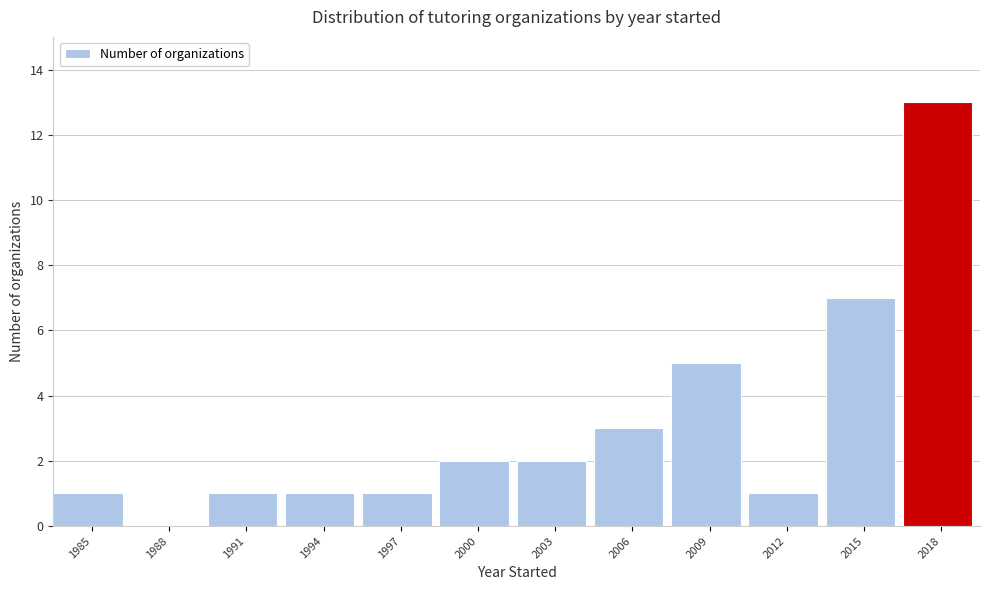

Reading right to left, transcribe all the data shown in this chart.

2018=13	2015=7	2012=1	2009=5	2006=3	2003=2	2000=2	1997=1	1994=1	1991=1	1988=0	1985=1